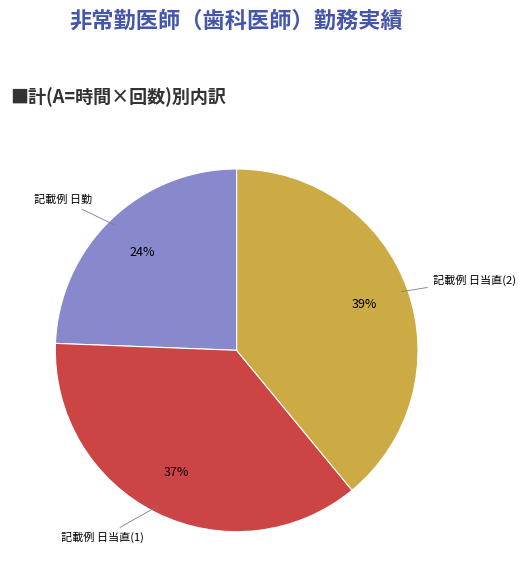

To the nearest percent, what is the difference between the largest and smallest slice percentages?

15%